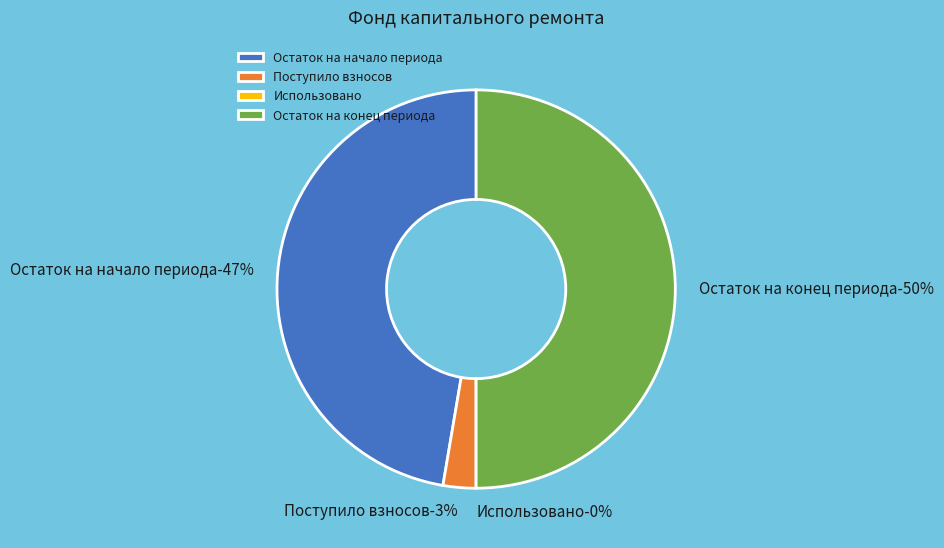

To the nearest percent, what is the average slice percentage?

25%